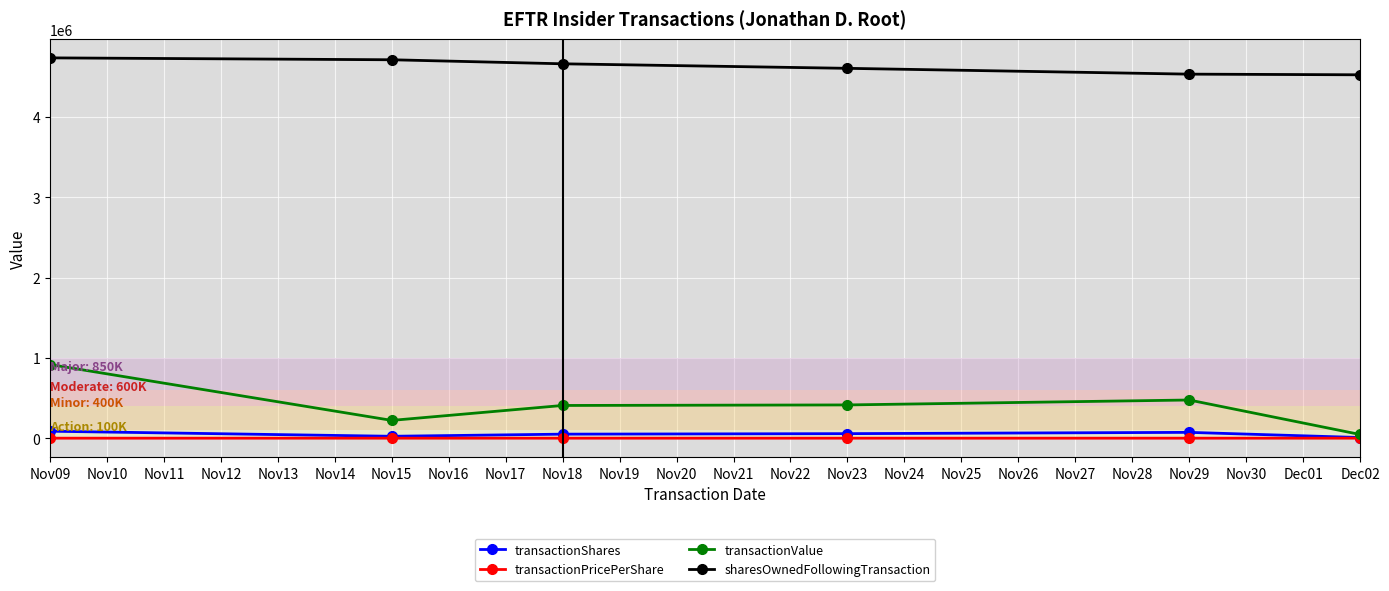

At which category does transactionValue reach its first local valley?

Nov15